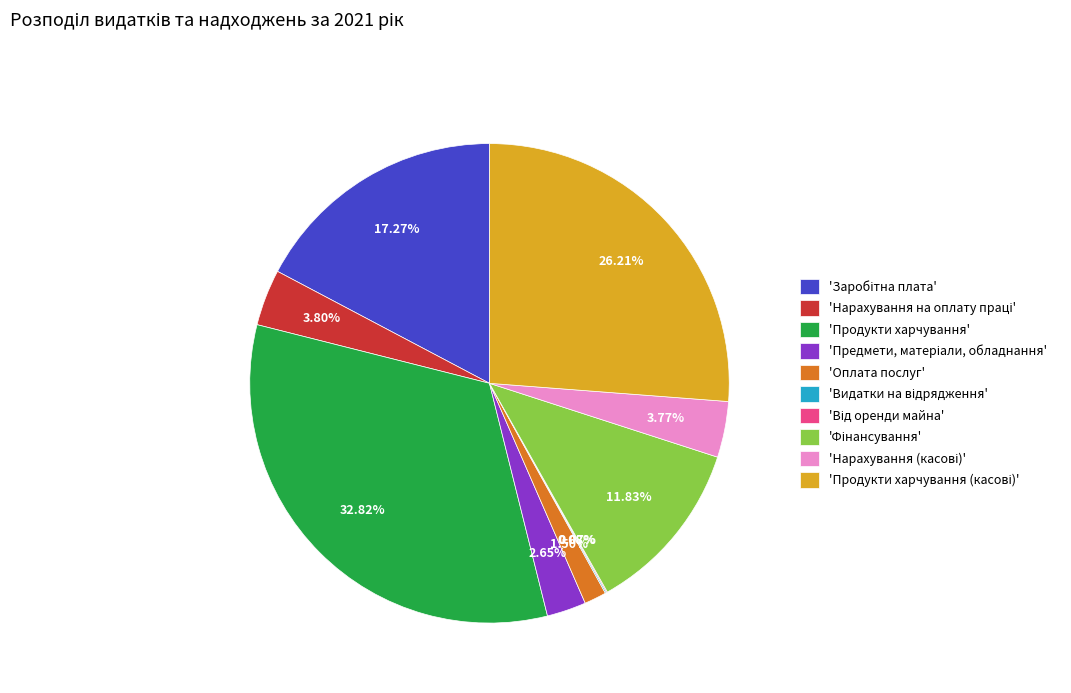

Which category has the biggest portion of the pie?

'Продукти харчування'